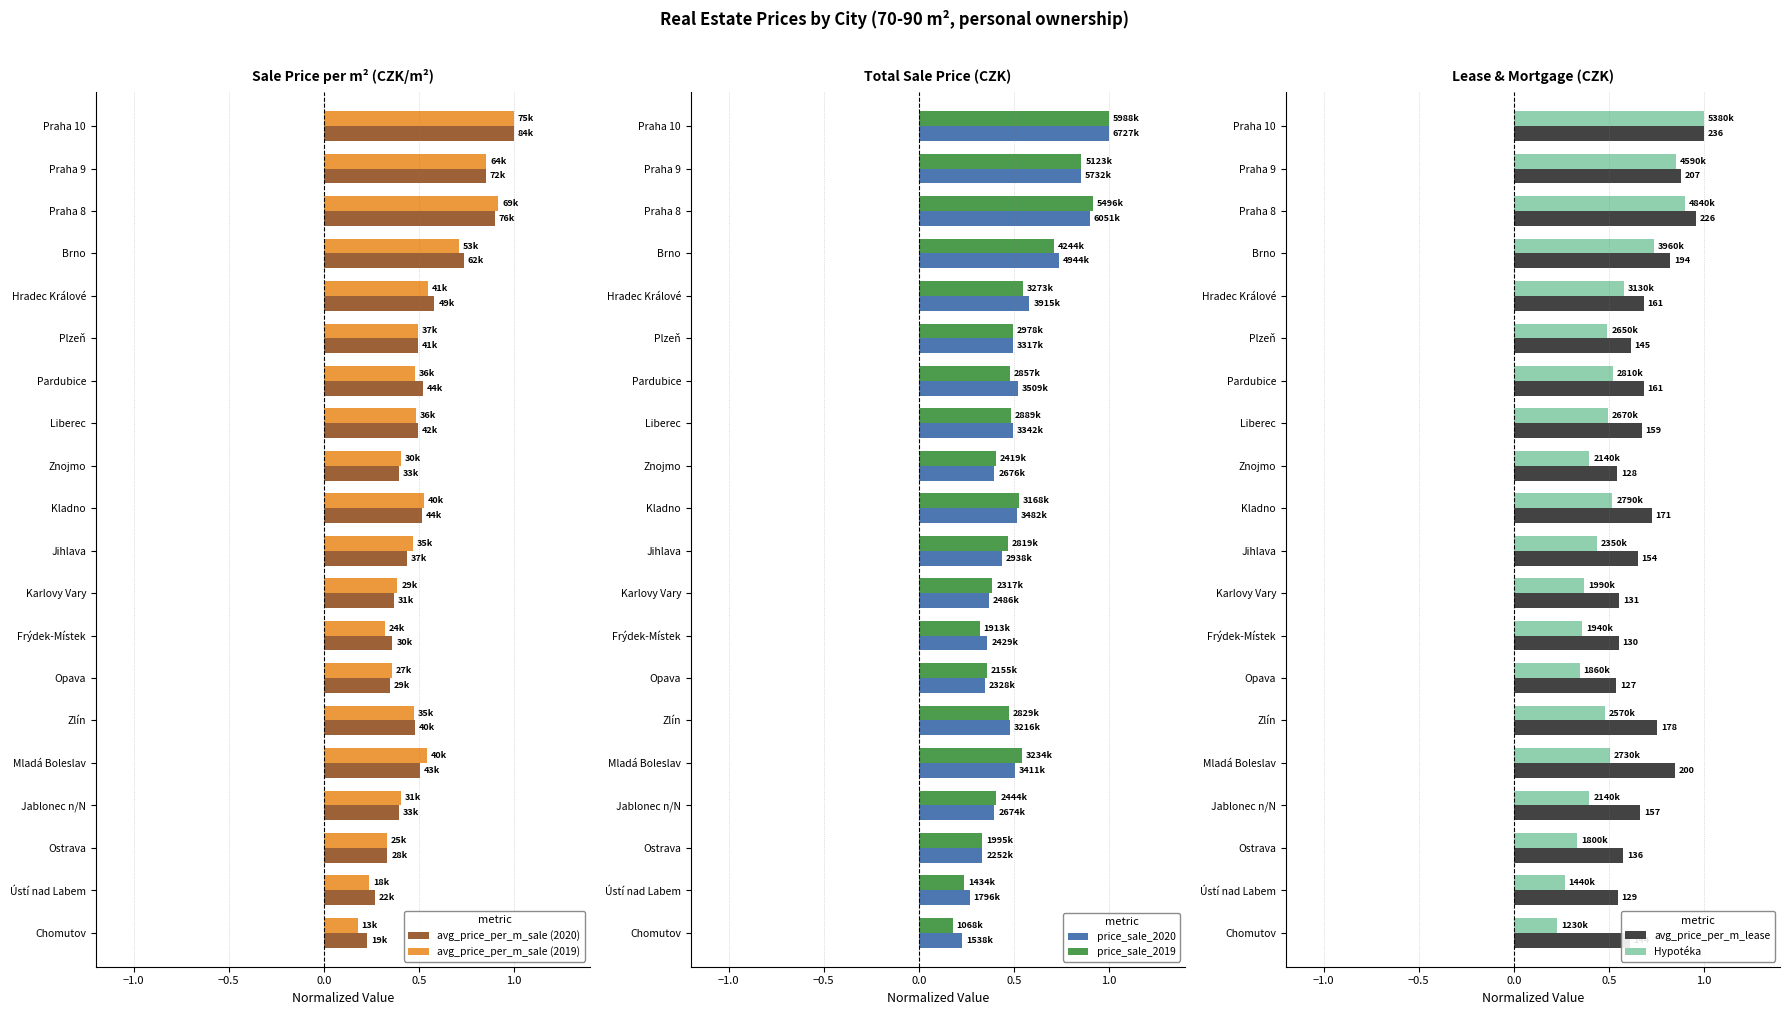

What is the highest value of the avg_price_per_m_sale (2020) series?

1.0